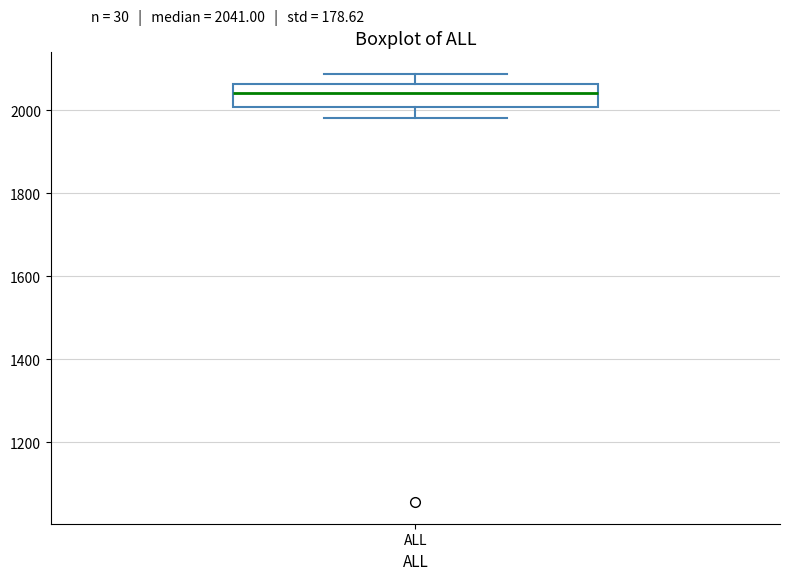

Transcribe this box plot: give where the median line is, the range the box spans, and where the two whiskers end, as read against the y-axis. The values are not printed on the chart, so give them approximately, as read against the axis.

median 2040, box 2000 to 2060, whiskers 1980 to 2080